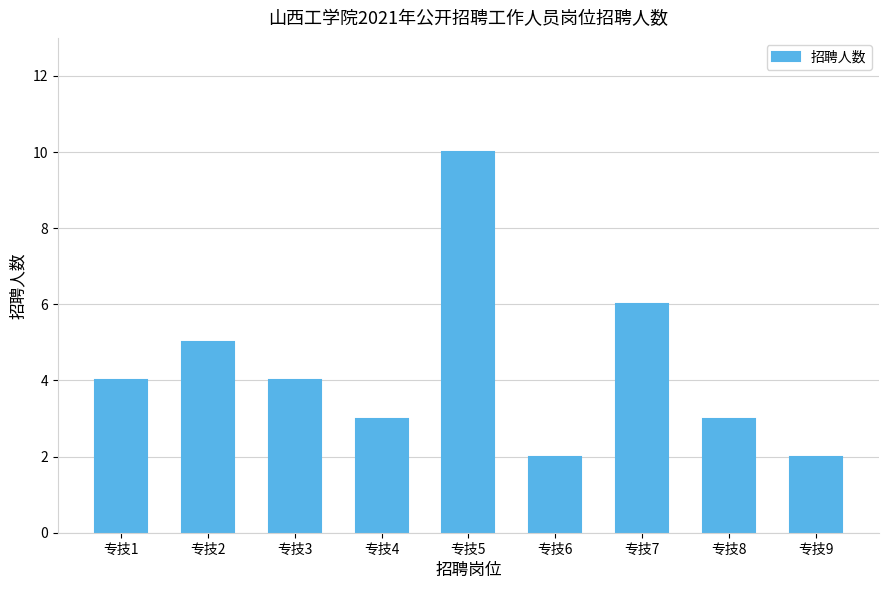

What is the change in value from 专技6 to 专技8?

+1